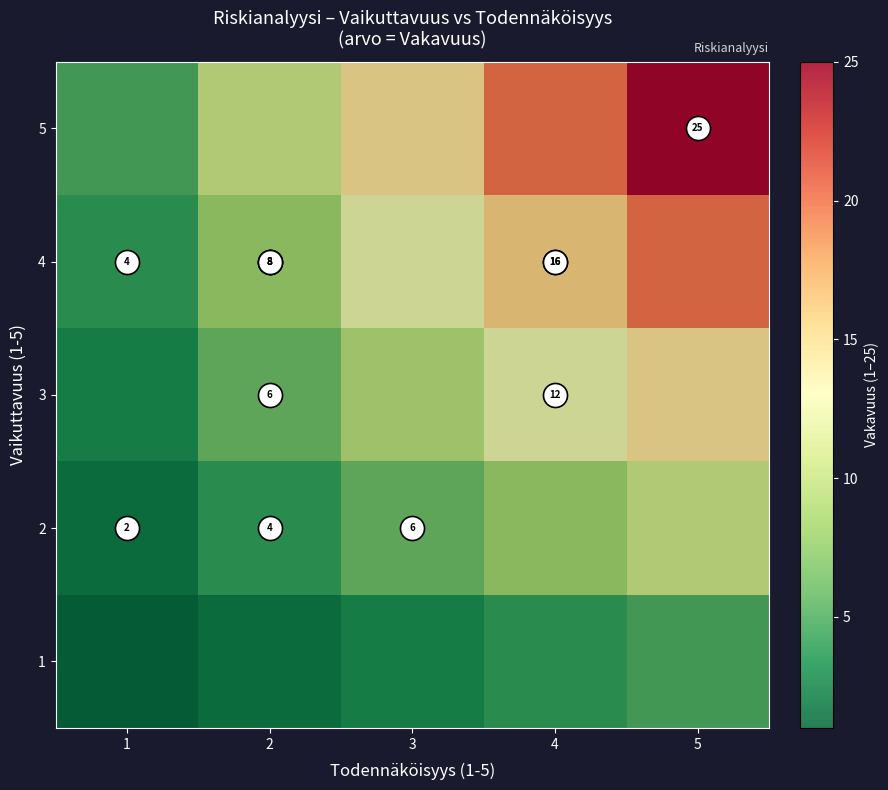

At which category does the chart reach its peak across all series?

5